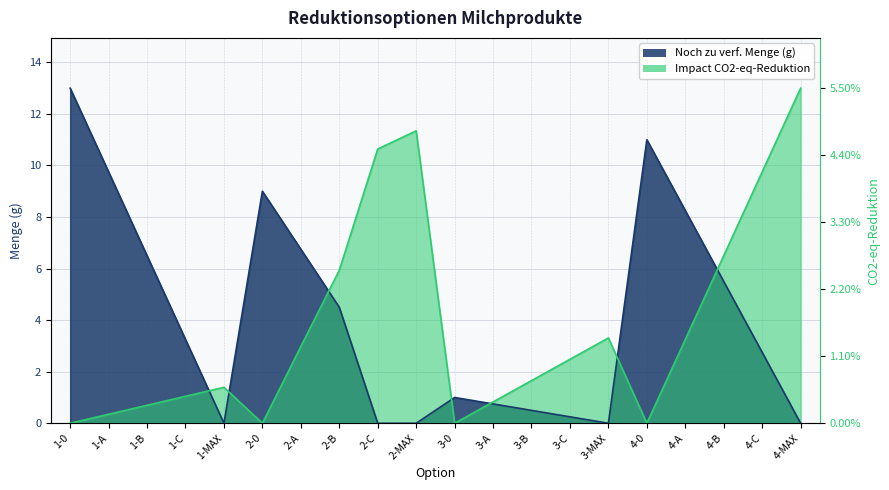

The Impact CO2-eq-Reduktion series shows 4.5 at 4-B. True or false?

False